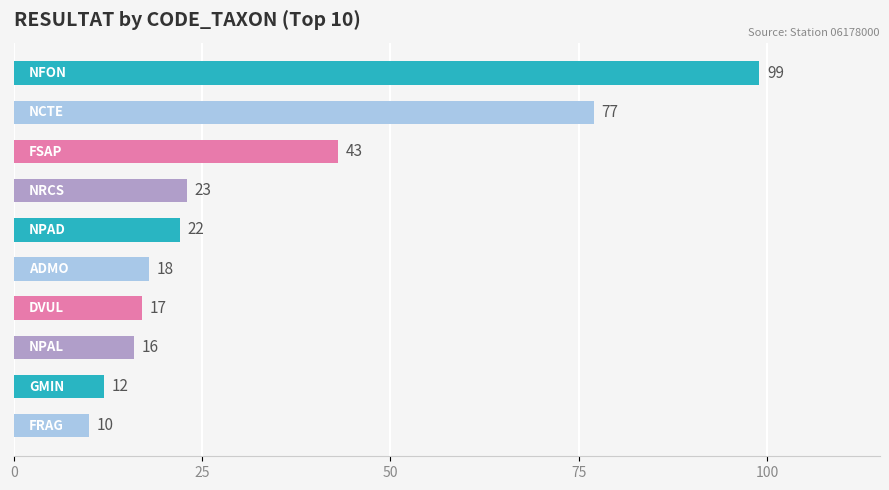

What is the difference between the maximum and minimum values?

89